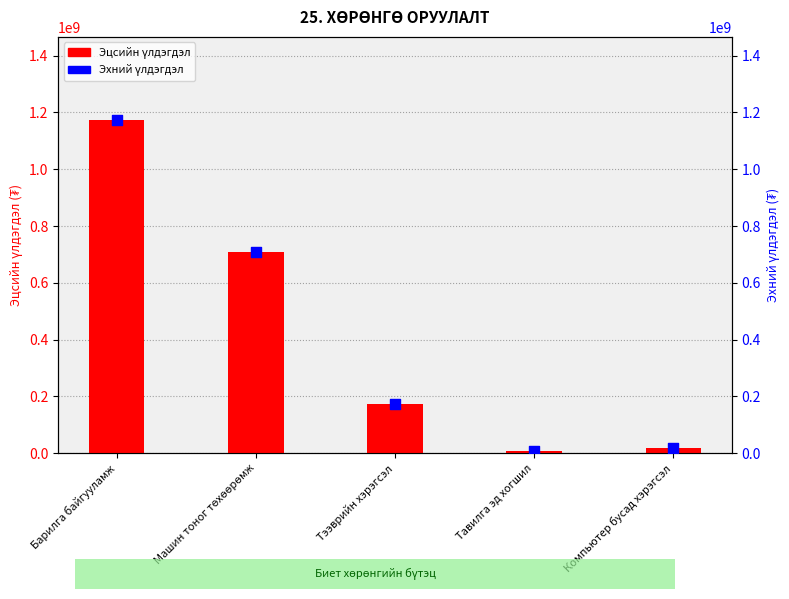

What are all the series names shown in the legend?

Эцсийн үлдэгдэл, Эхний үлдэгдэл